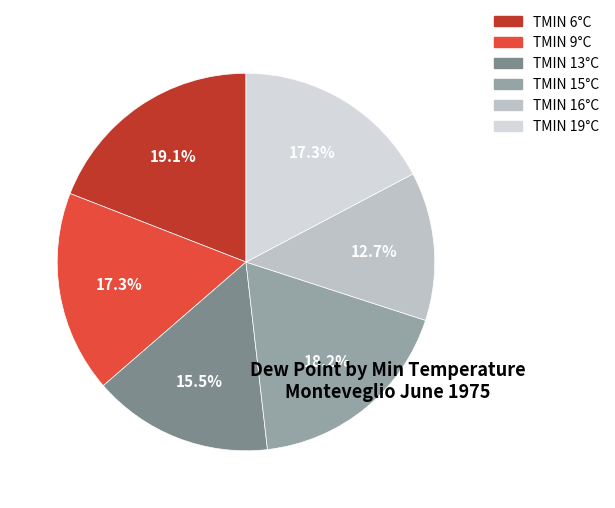

What is the largest slice in the pie chart?

6